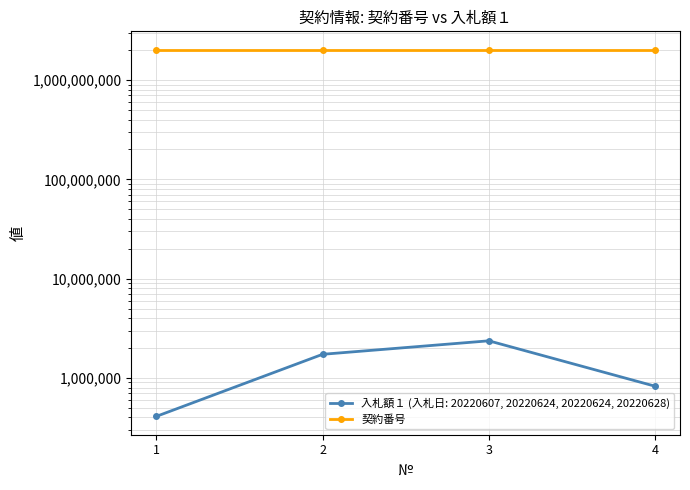

True or false: the data has more than 1 interior local peaks.

False